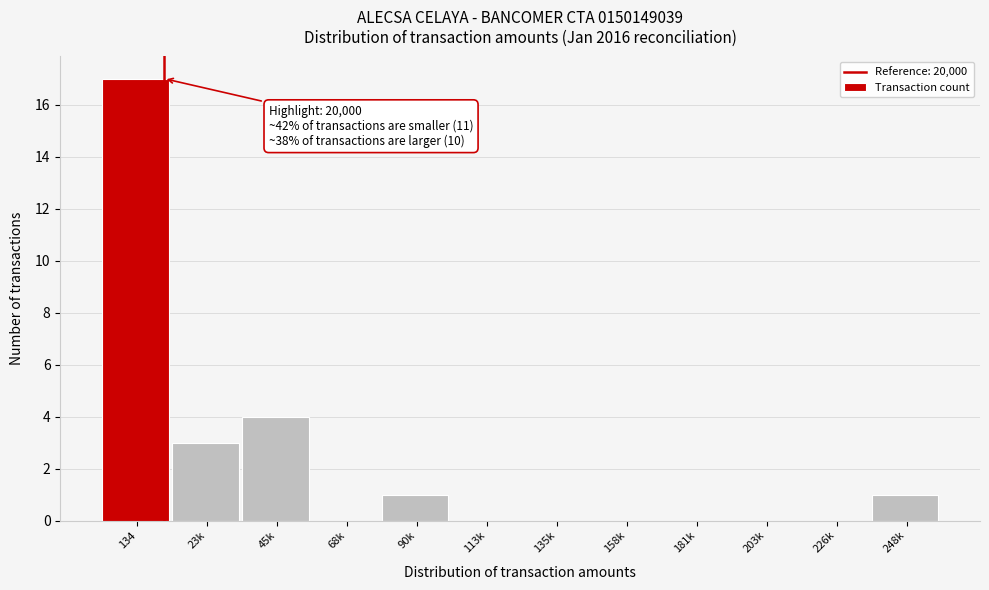

Reading left to right, extract all data points from this chart.

134=17	23k=3	45k=4	68k=0	90k=1	113k=0	135k=0	158k=0	181k=0	203k=0	226k=0	248k=1